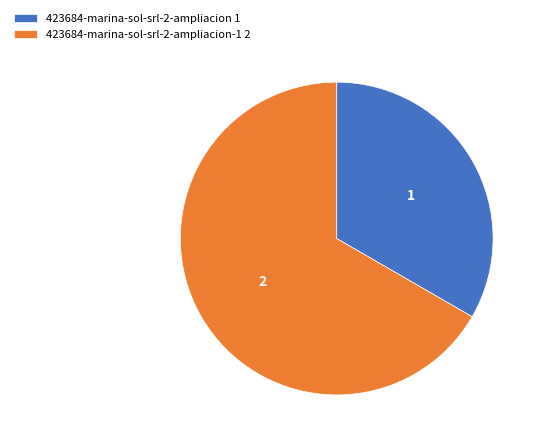

The 423684-marina-sol-srl-2-ampliacion-1 2 slice represents 52% of the pie. True or false?

False